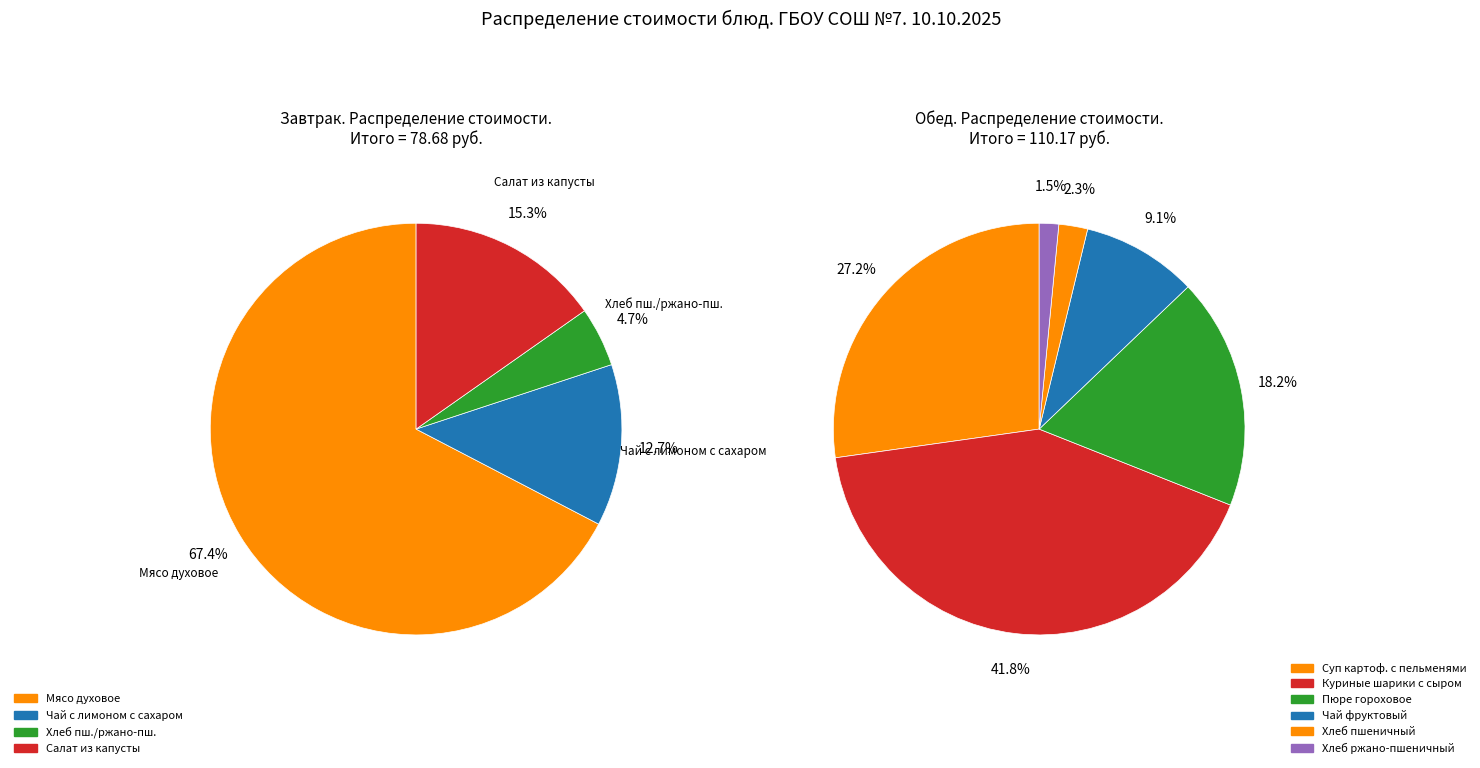

Which category has the biggest portion of the pie?

Мясо духовое